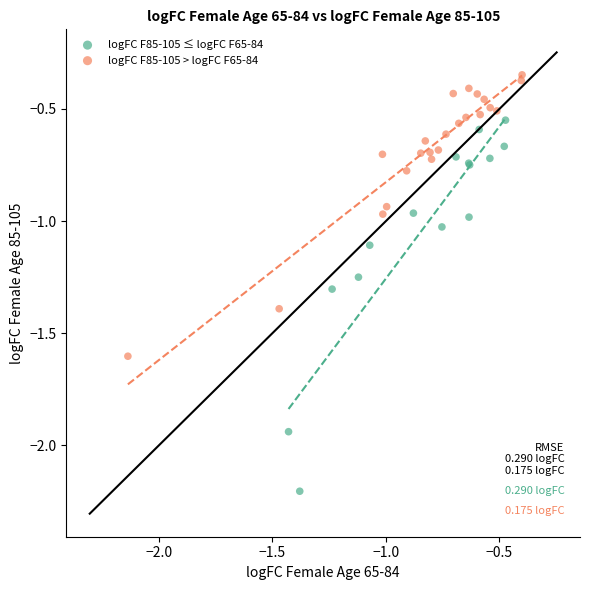

Which series contains the highest Y value?

logFC F85-105 > logFC F65-84